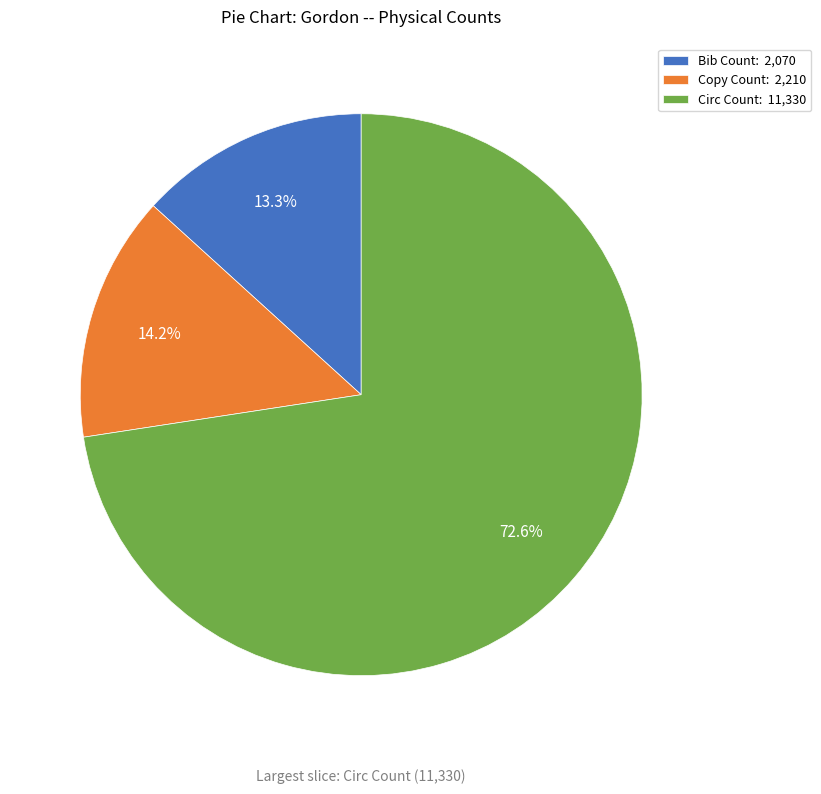

What is the ratio of the value at Bib Count to the value at Copy Count?

0.9